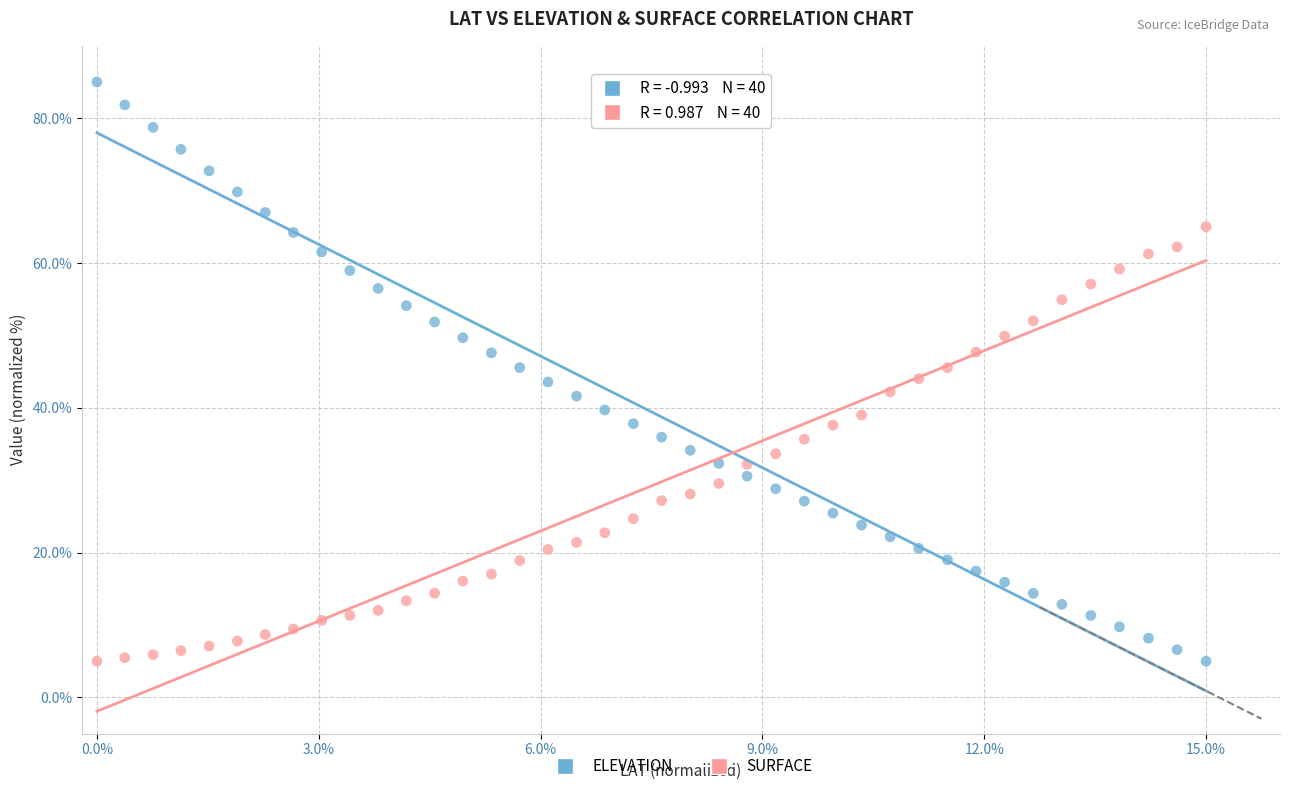

Across all data points, what is the range of X values (max minus min)?

15.0